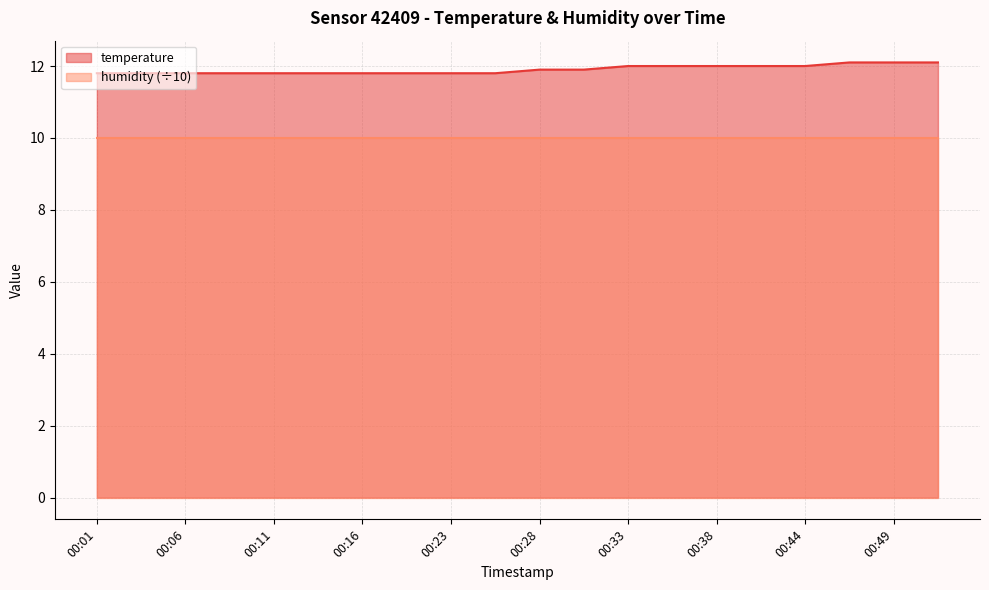

Rank the categories by value from highest to lowest.

00:46, 00:49, 00:51, 00:33, 00:36, 00:38, 00:41, 00:44, 00:28, 00:31, 00:01, 00:03, 00:06, 00:08, 00:11, 00:13, 00:16, 00:18, 00:23, 00:26